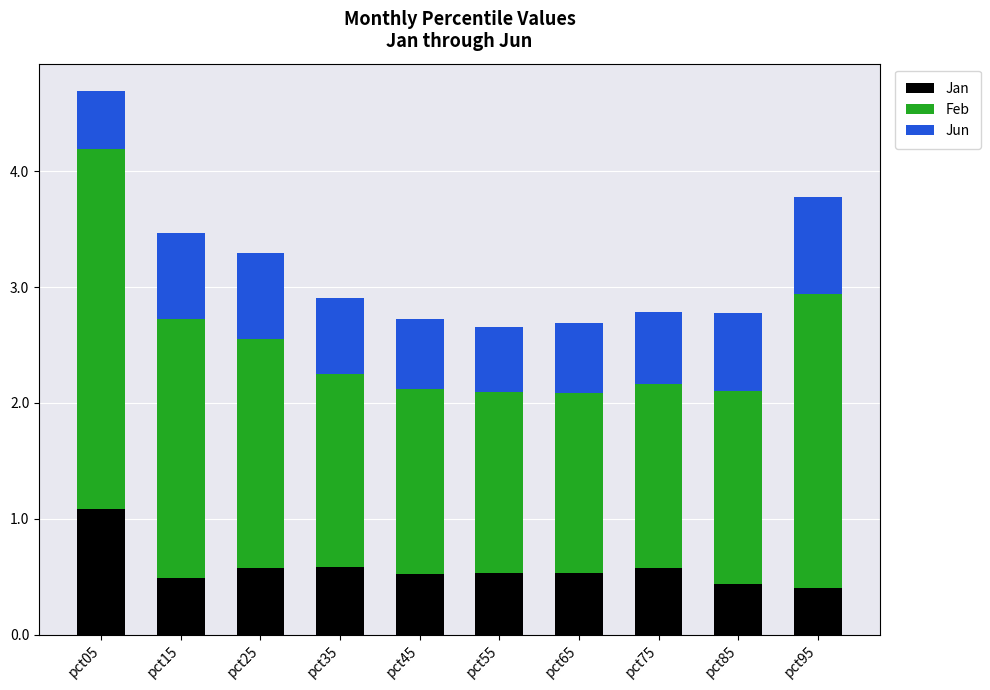

True or false: Jan has a value of 1.1 at pct05.

True